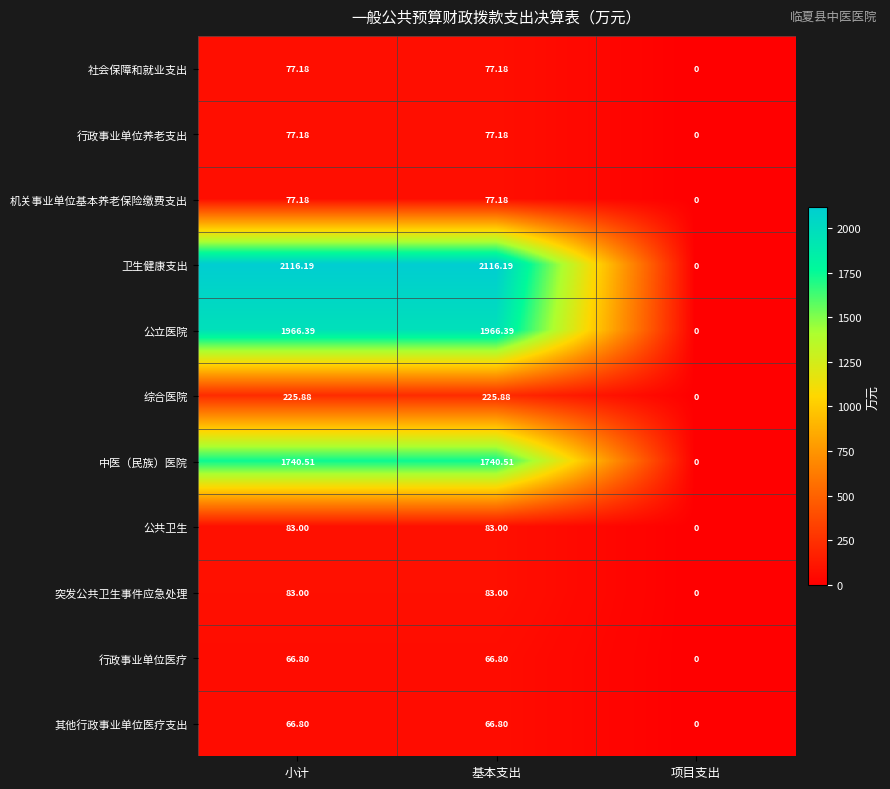

At which category does the chart reach its minimum across all series?

项目支出